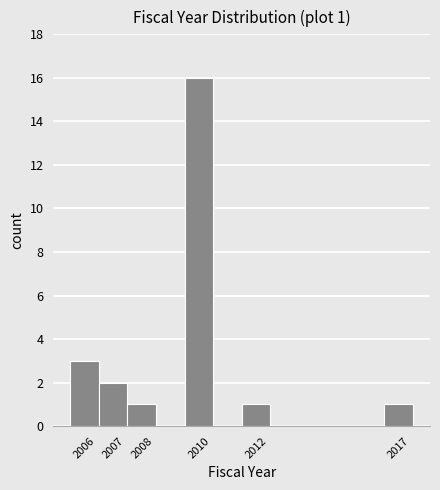

Which range on the x-axis has the tallest bar?

2009.5 to 2010.5